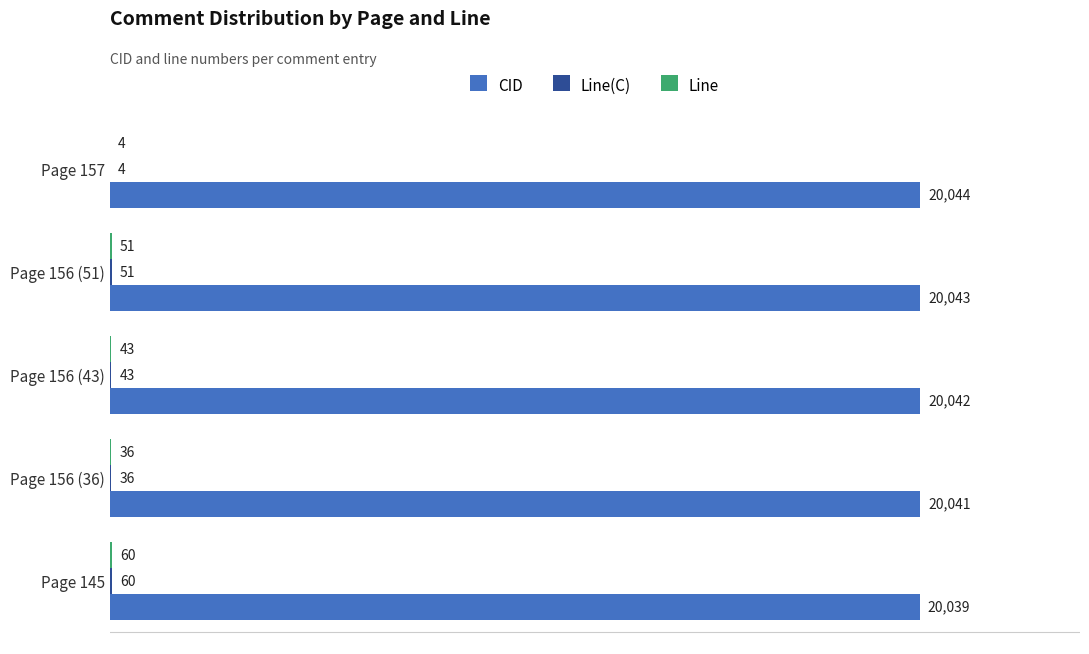

What is the approximate value of CID at Page 156 (36)?

20041